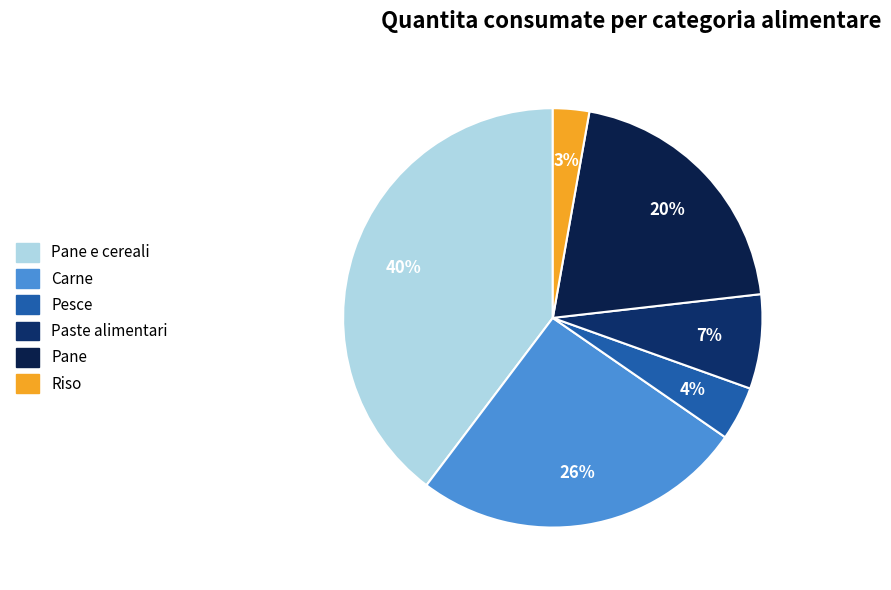

What percentage is the Pane slice, to the nearest percent?

20%